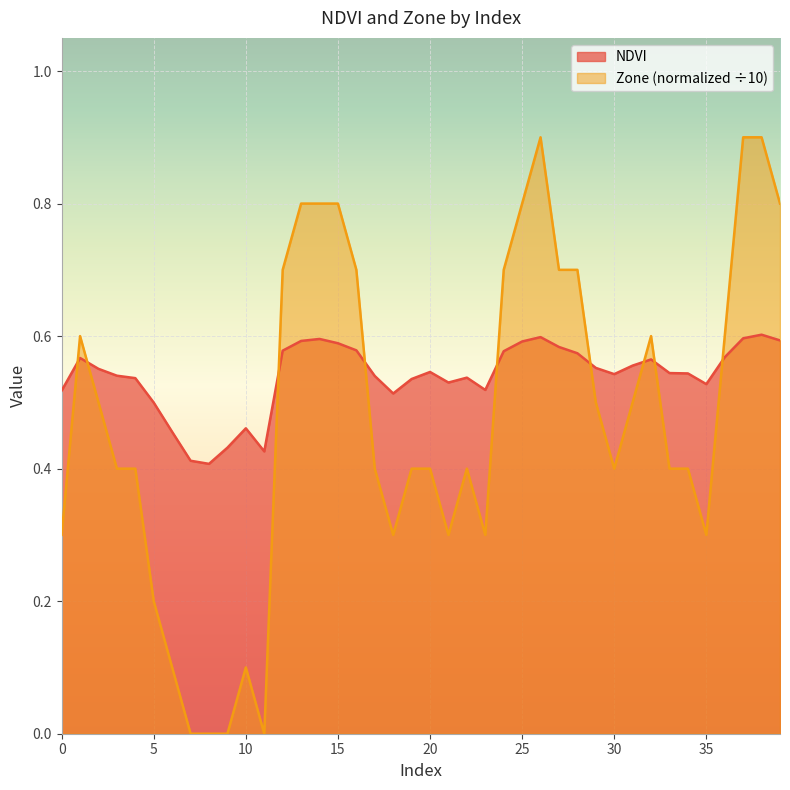

Does the chart display data point markers on the line(s)?

No